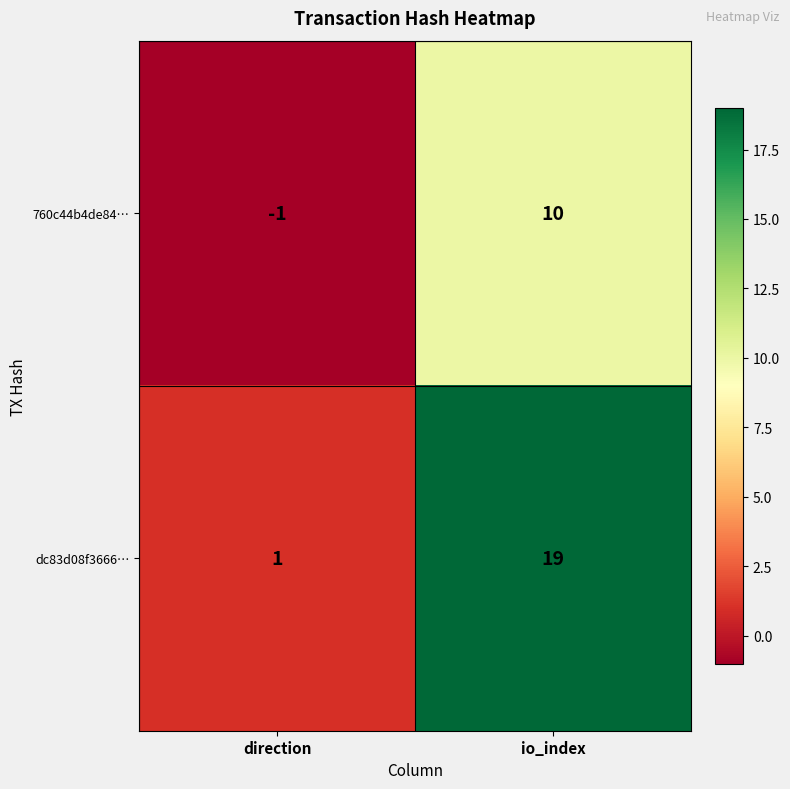

Reading left to right, what are all the values shown in this chart?

760c44b4de84…: -1	10
dc83d08f3666…: 1	19